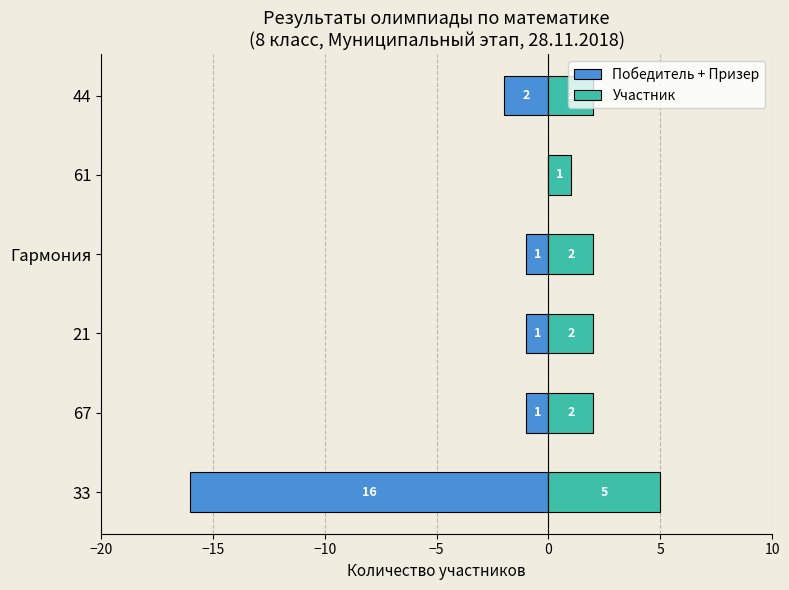

At how many categories does at least one series exceed -8?

6